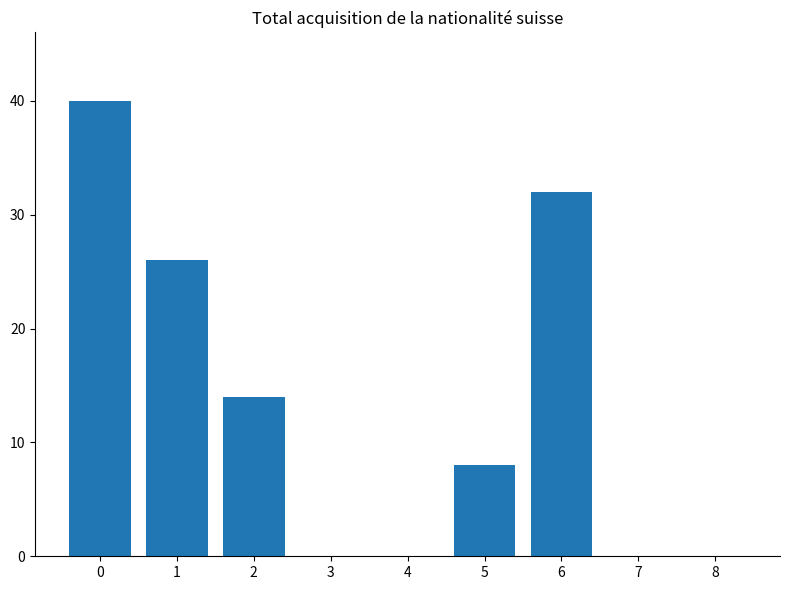

What is the approximate value at 5?

8